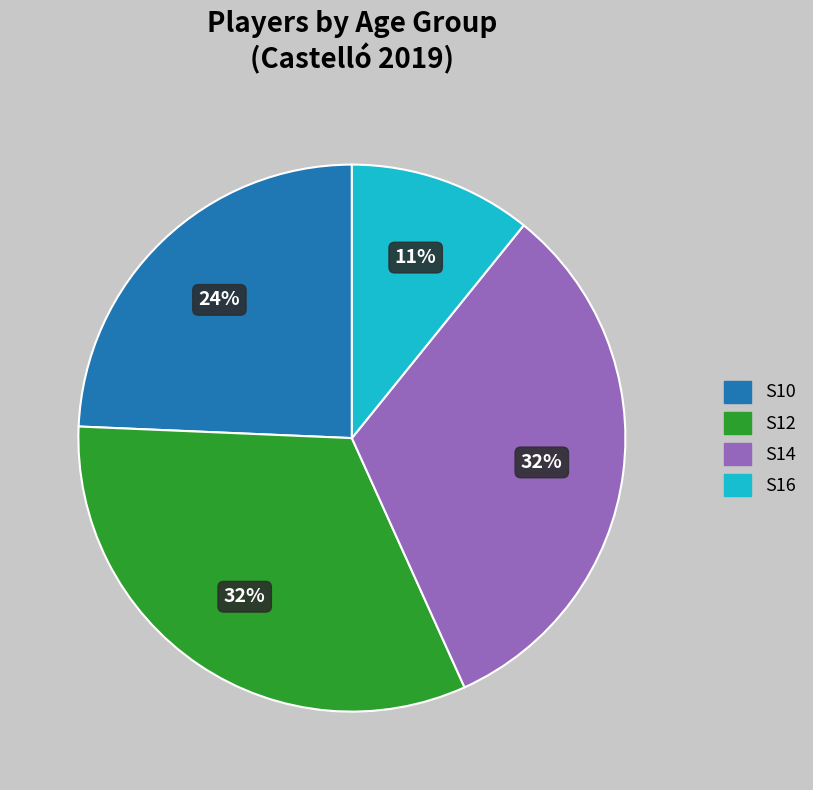

To the nearest percent, what is the average slice percentage?

25%